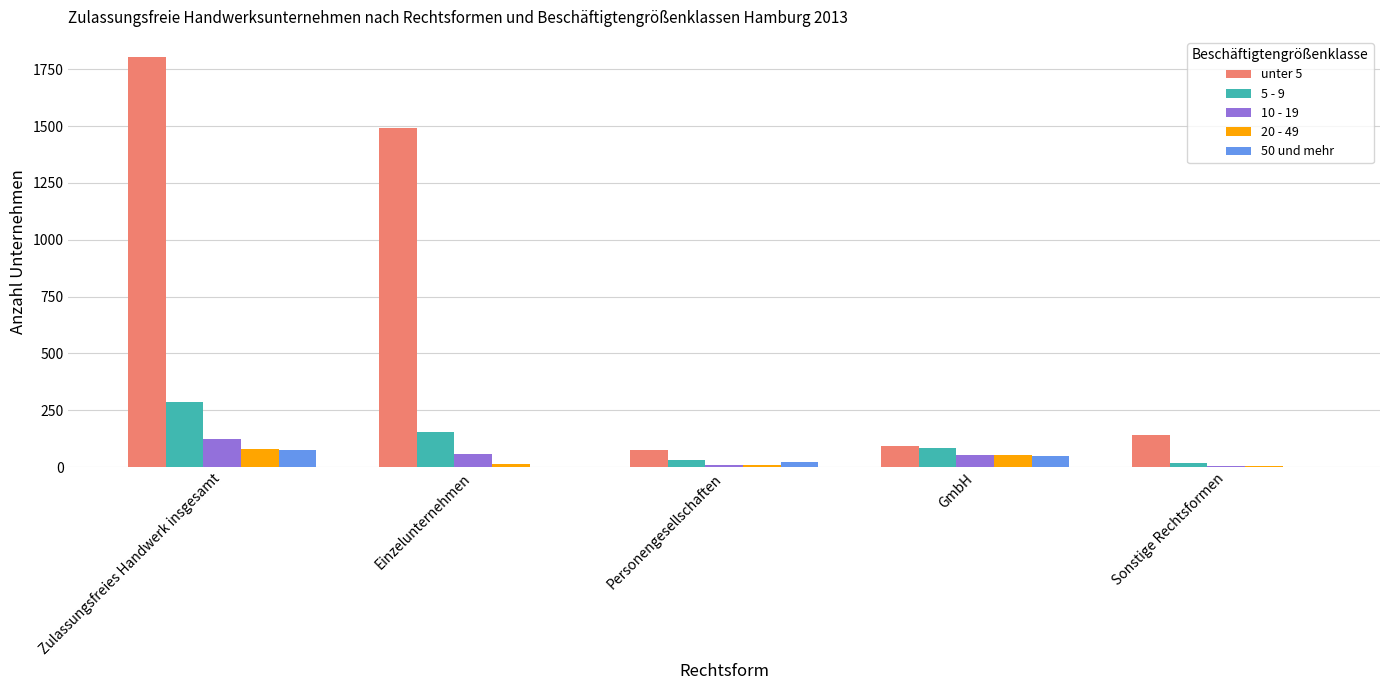

What is the total value across all series at Personengesellschaften?

142